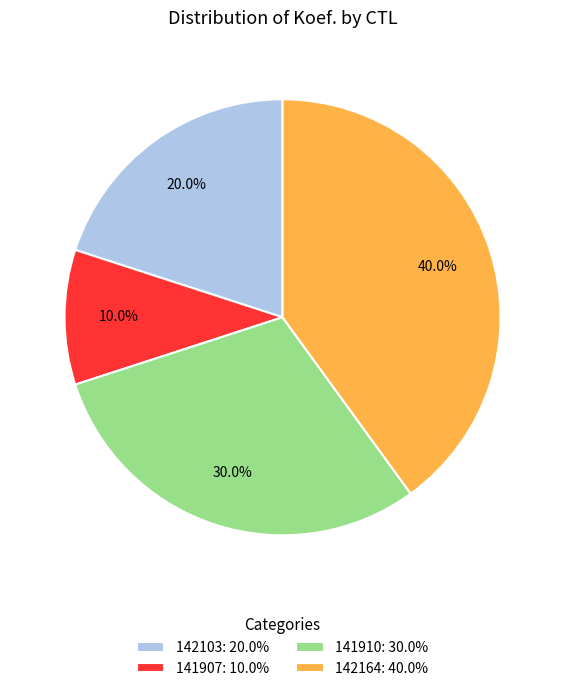

What is the total percentage of 141907: 10.0% and 142103: 20.0%?

30.0%